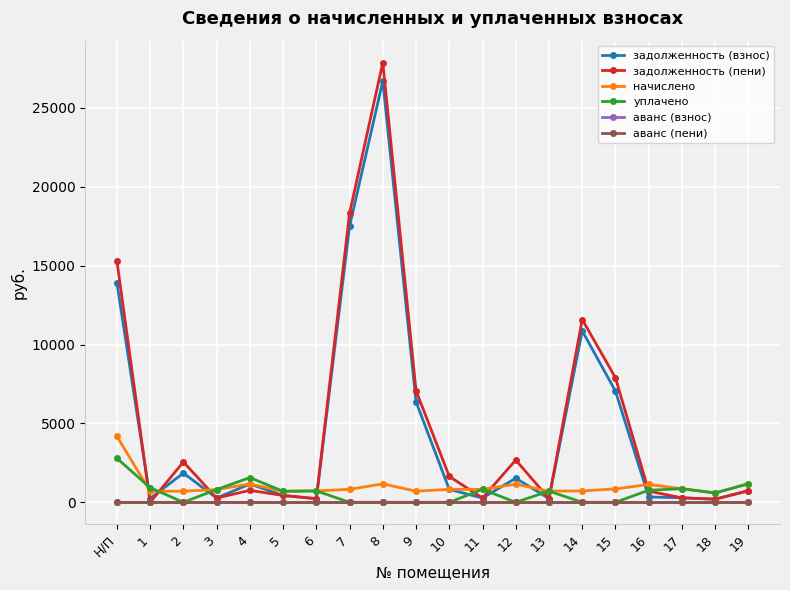

After their last crossing, which series has the higher values: задолженность (взнос) or уплачено?

уплачено